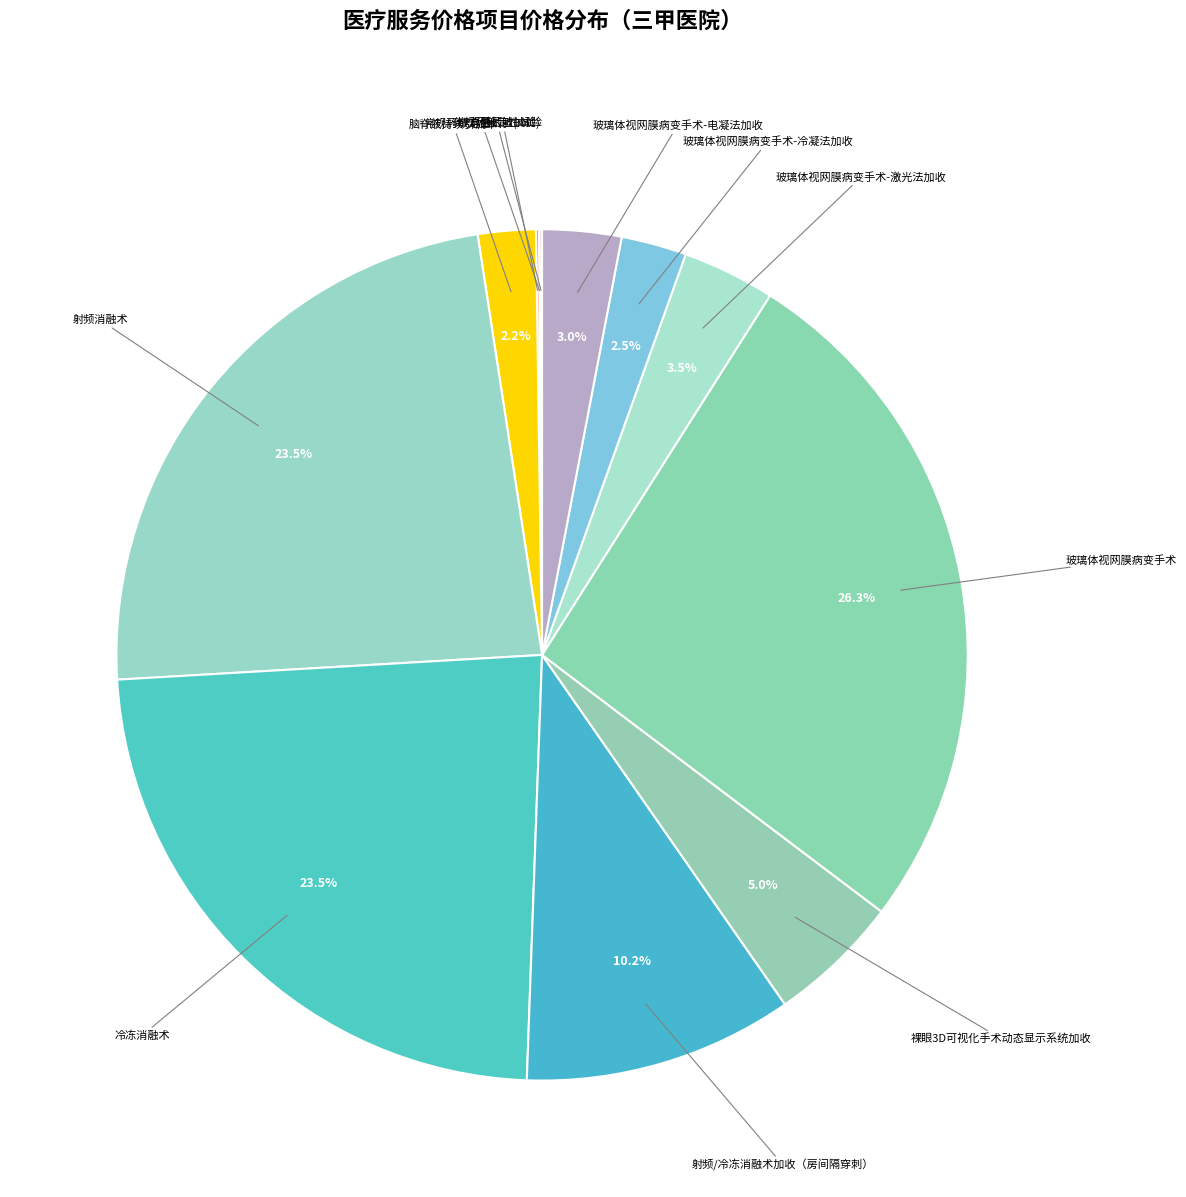

How many segments does this pie chart have?

12